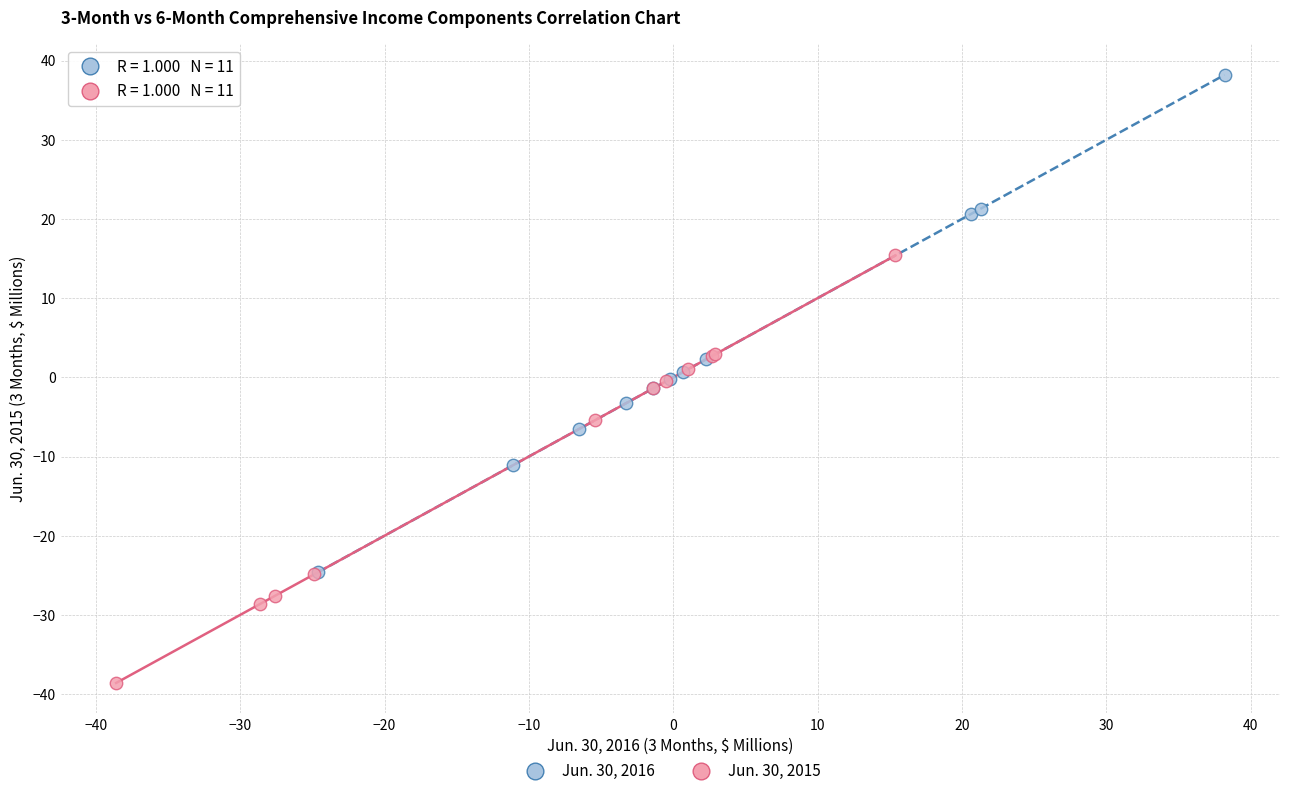

Which series has the largest Y range (max minus min)?

Jun. 30, 2016